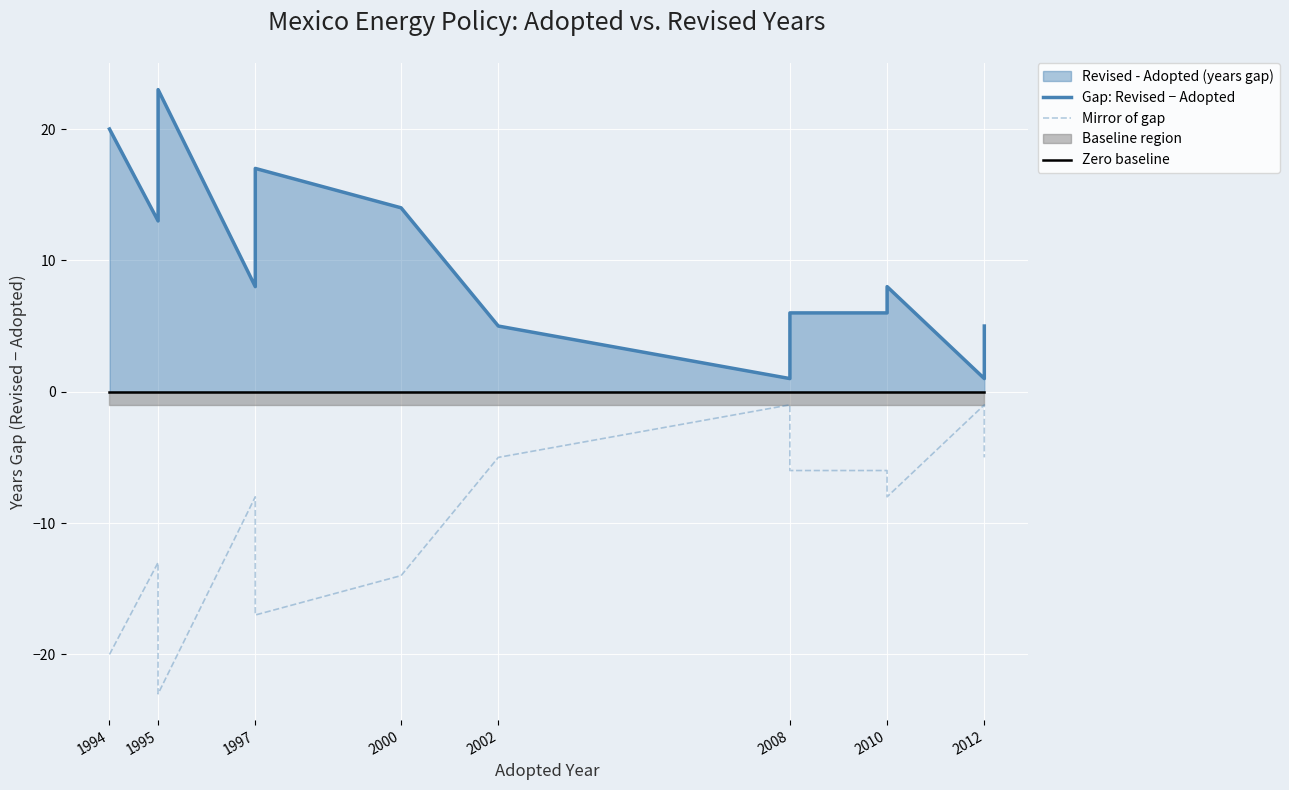

True or false: Zero baseline and Mirror of gap cross at least once.

False